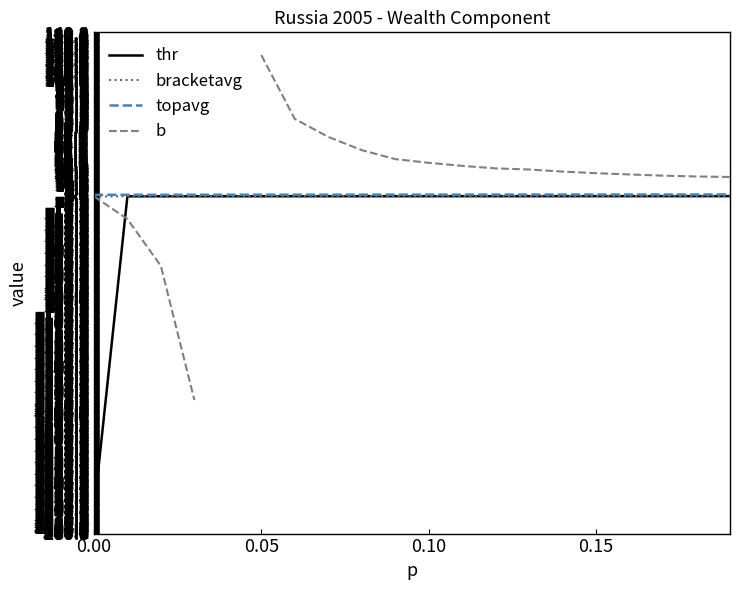

Where does the b series first go above 31?

0.05